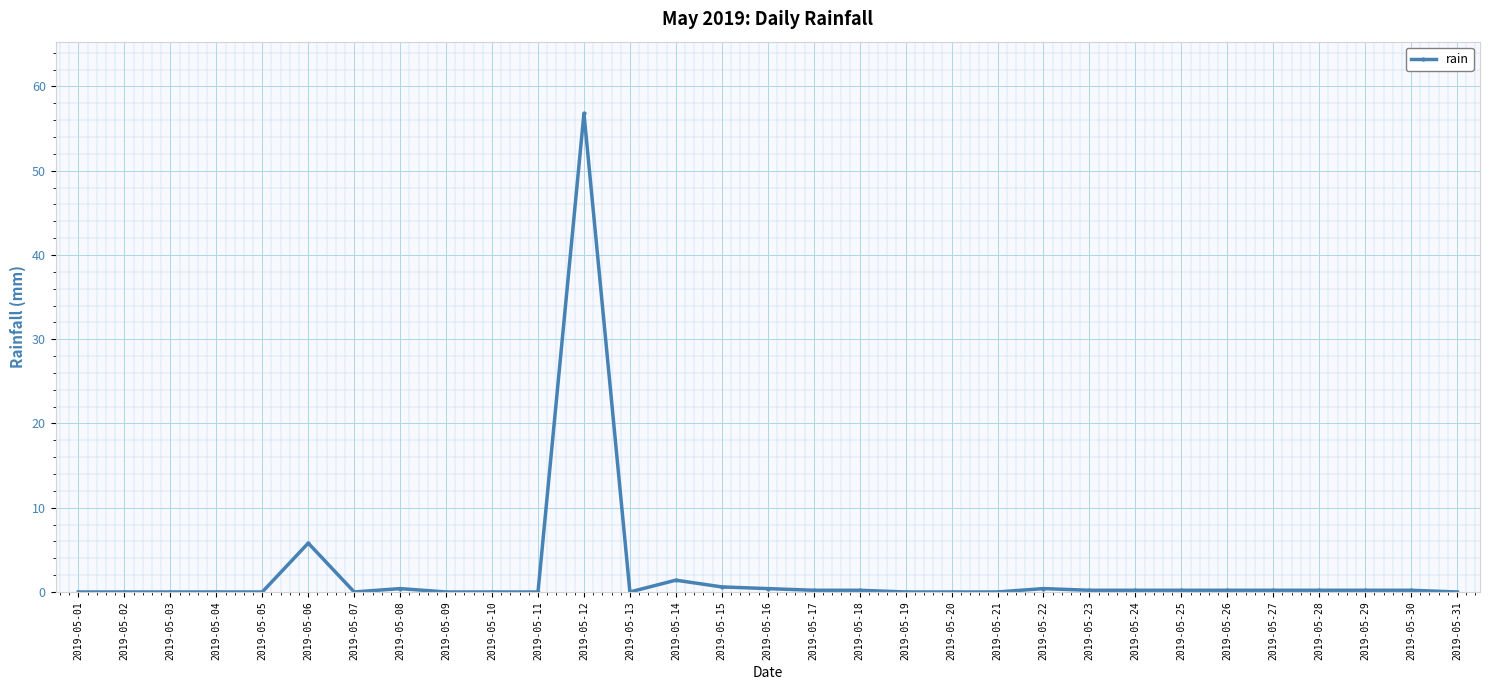

The value at 2019-05-12 is 38.0. True or false?

False